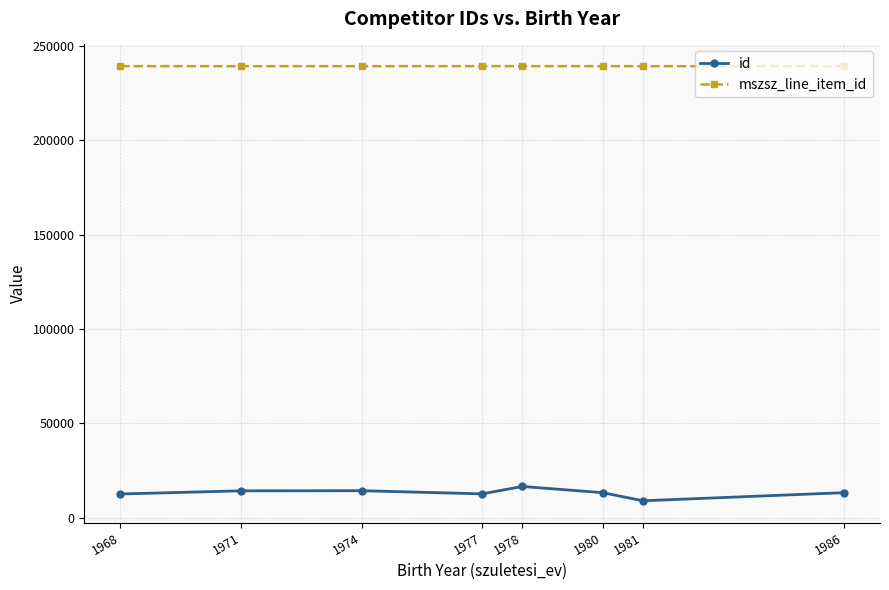

What is the highest value of the id series?

16601.3